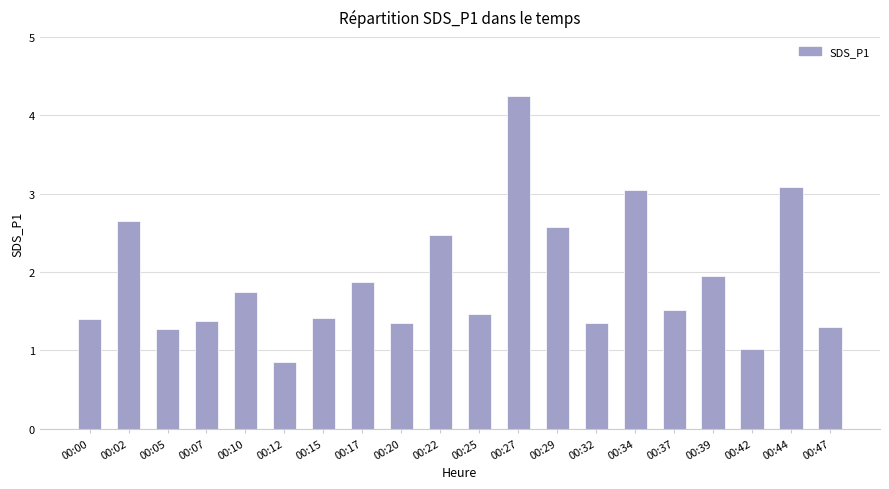

What is the difference between the maximum and minimum values?

3.4